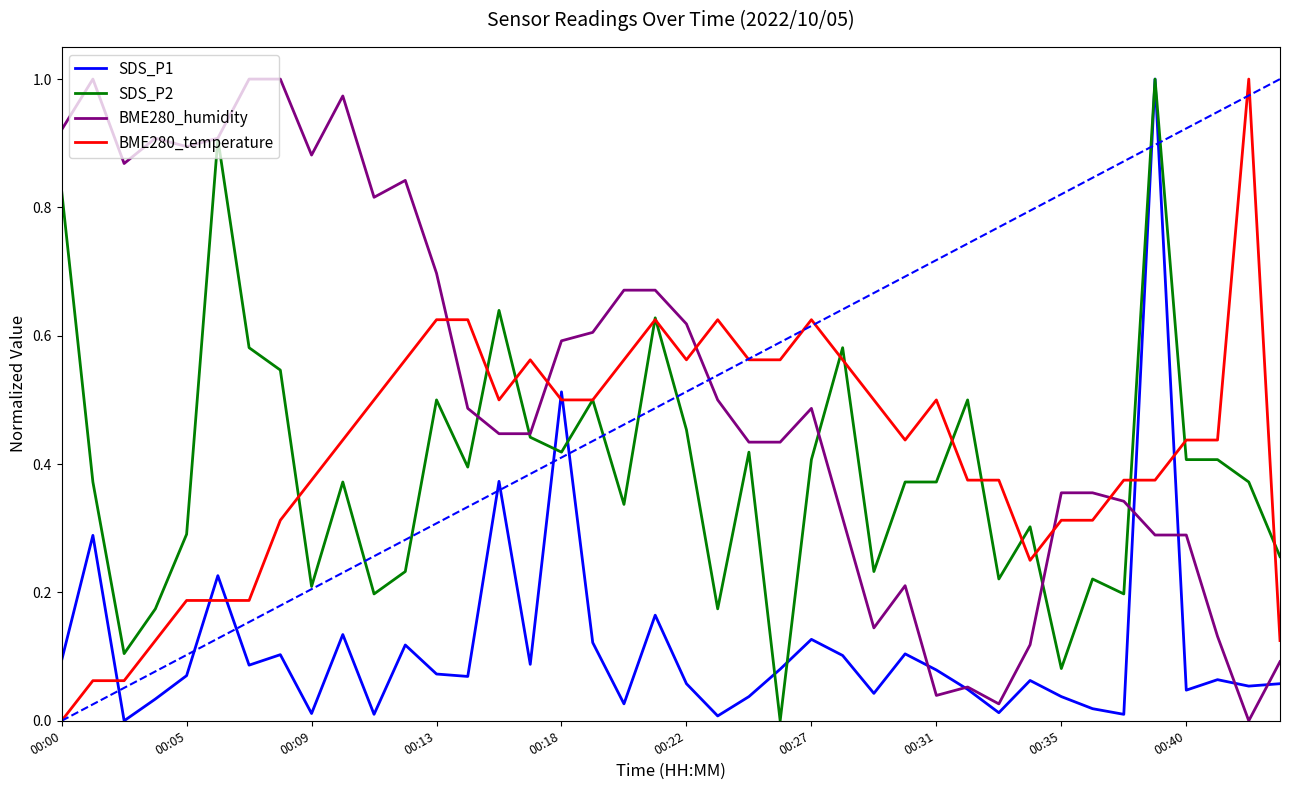

How many positive values does the SDS_P2 series have?

39